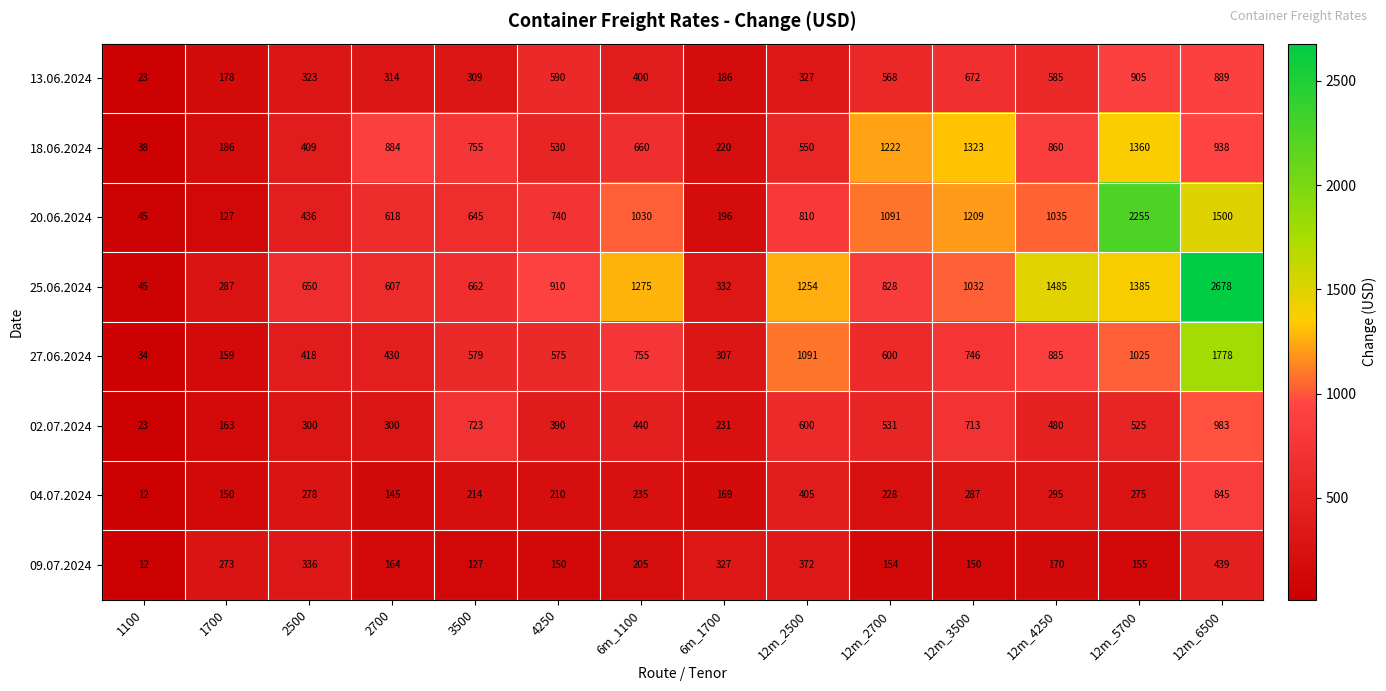

Which series has the largest total across all categories?

25.06.2024